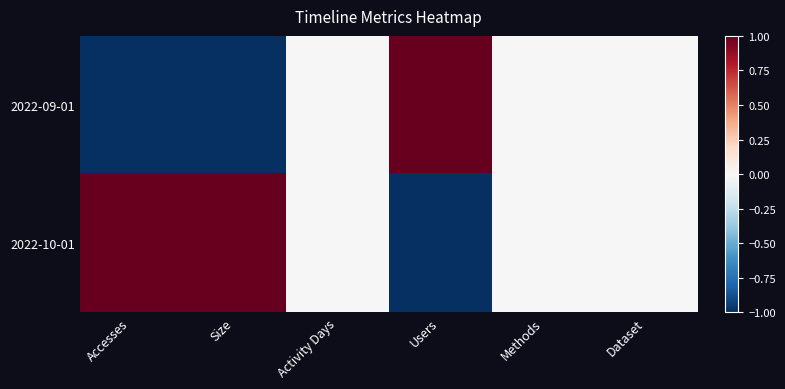

Rank the series by their average value, from lowest to highest.

2022-09-01, 2022-10-01